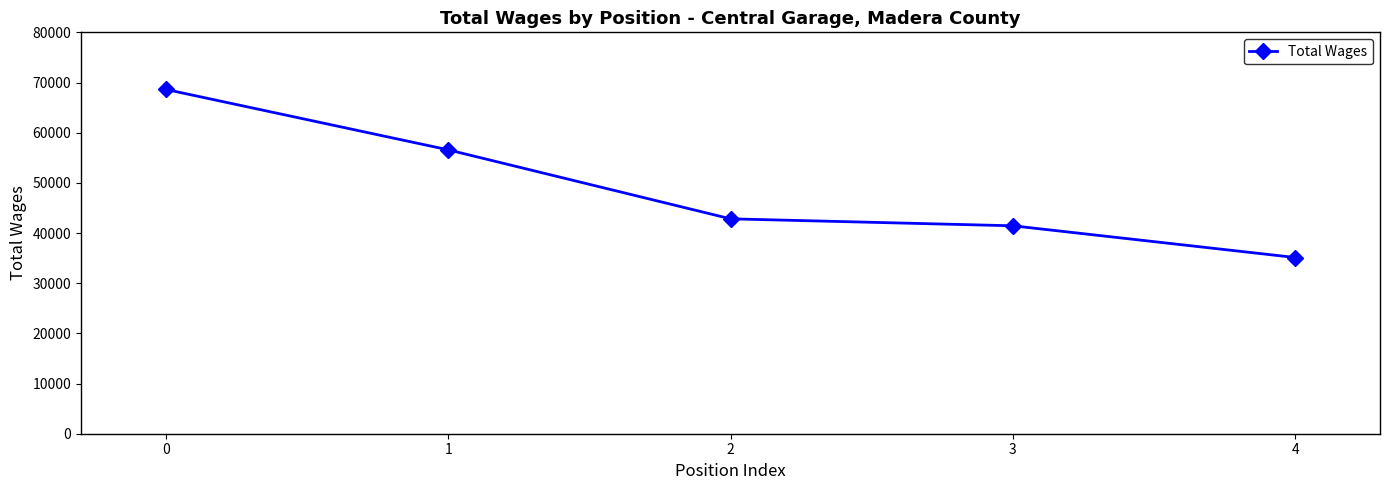

What is the average value?

48920